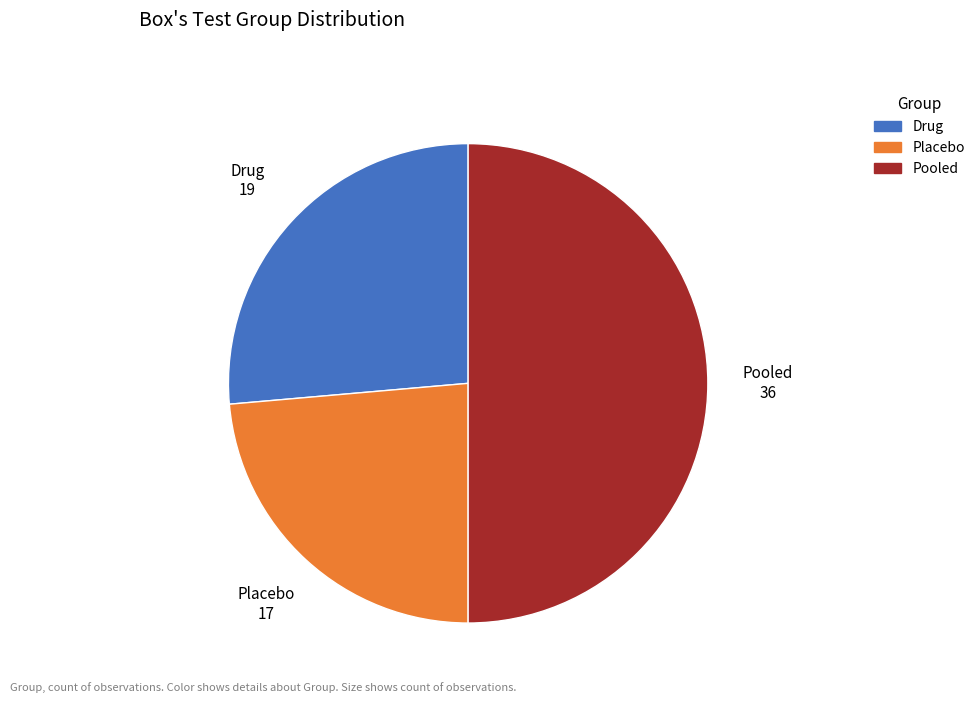

What is the ratio of the value at Placebo to the value at Pooled?

0.5